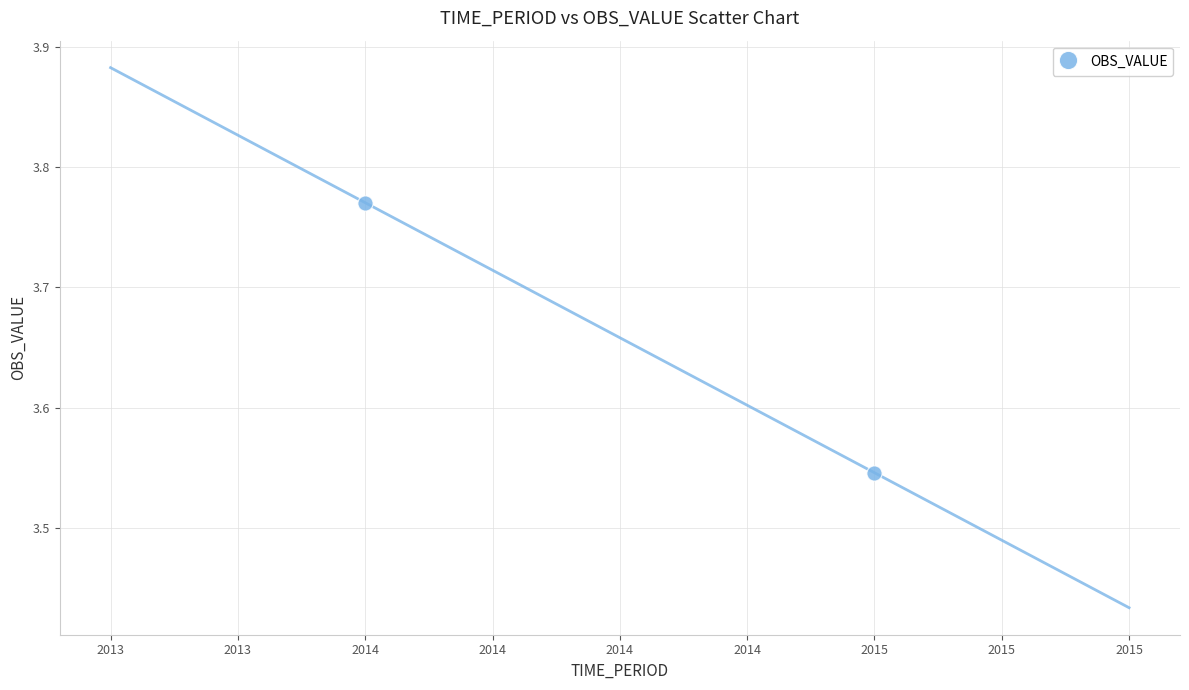

What is the average Y value?

3.7